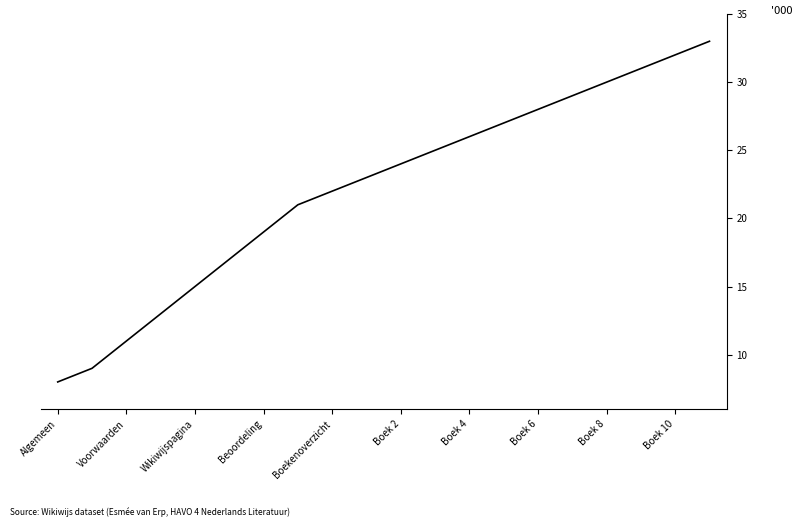

How many lines are shown in the chart?

1